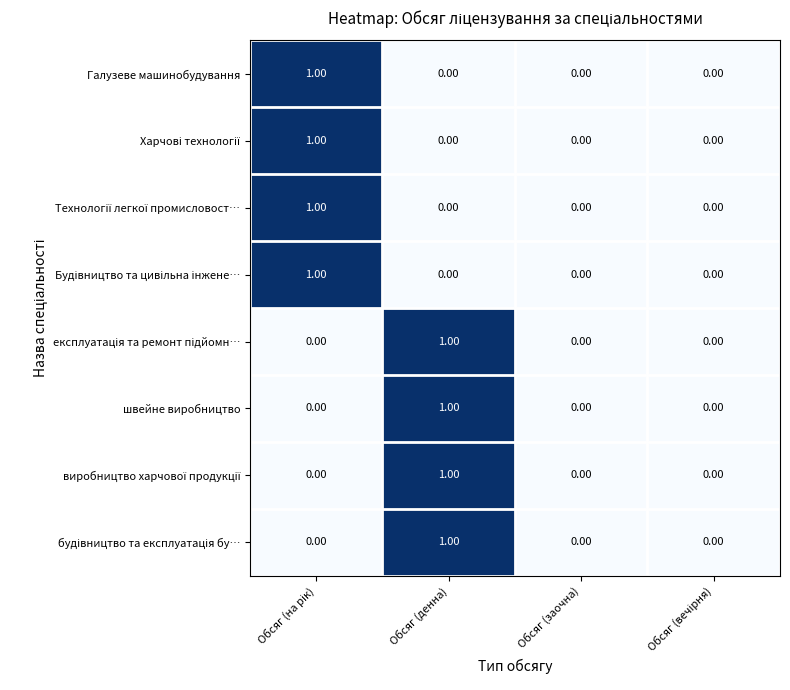

How many series are shown in this chart?

8